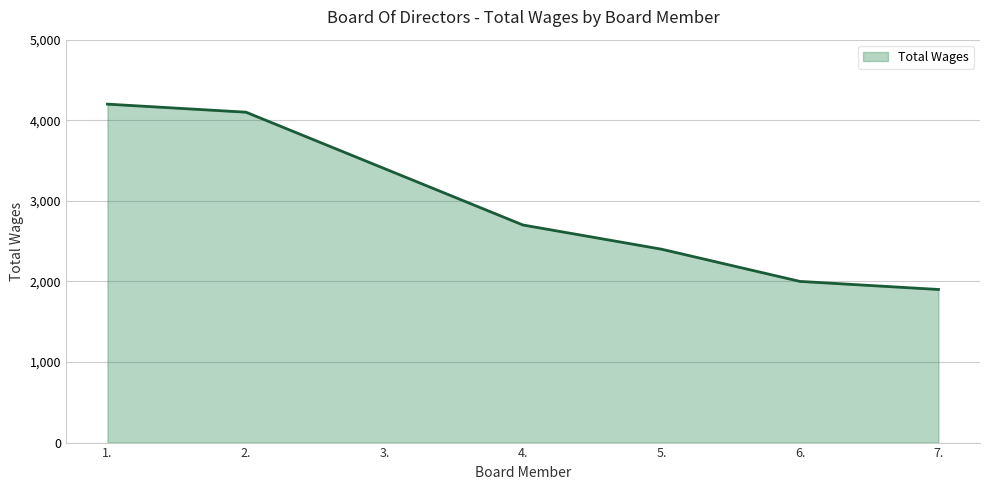

The value at 6. is 2000. True or false?

True